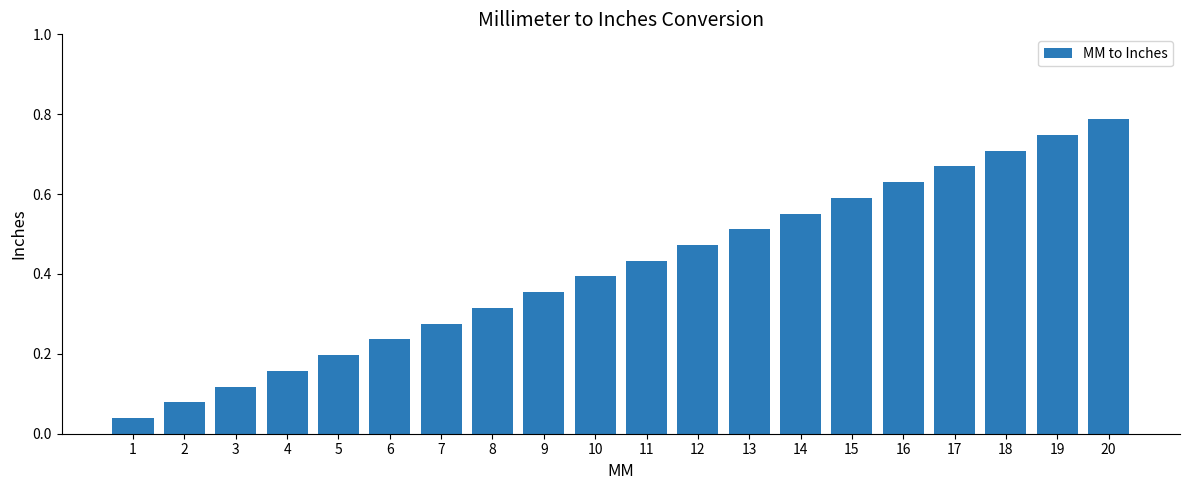

What is the change in value from 16 to 18?

+0.1